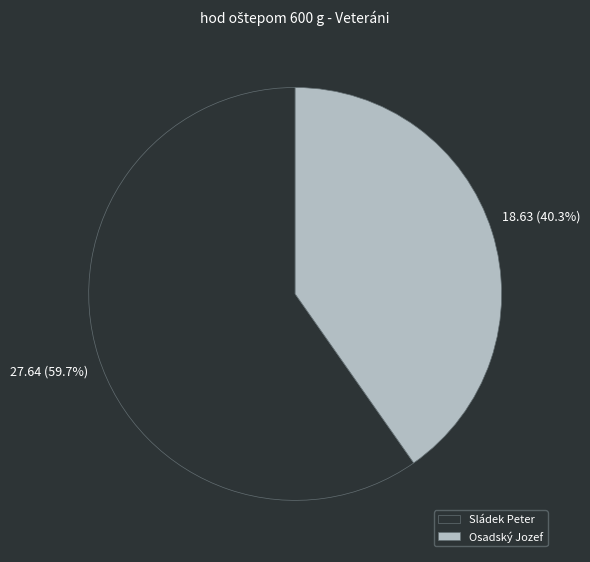

True or false: Osadský Jozef accounts for 40% of the total.

True